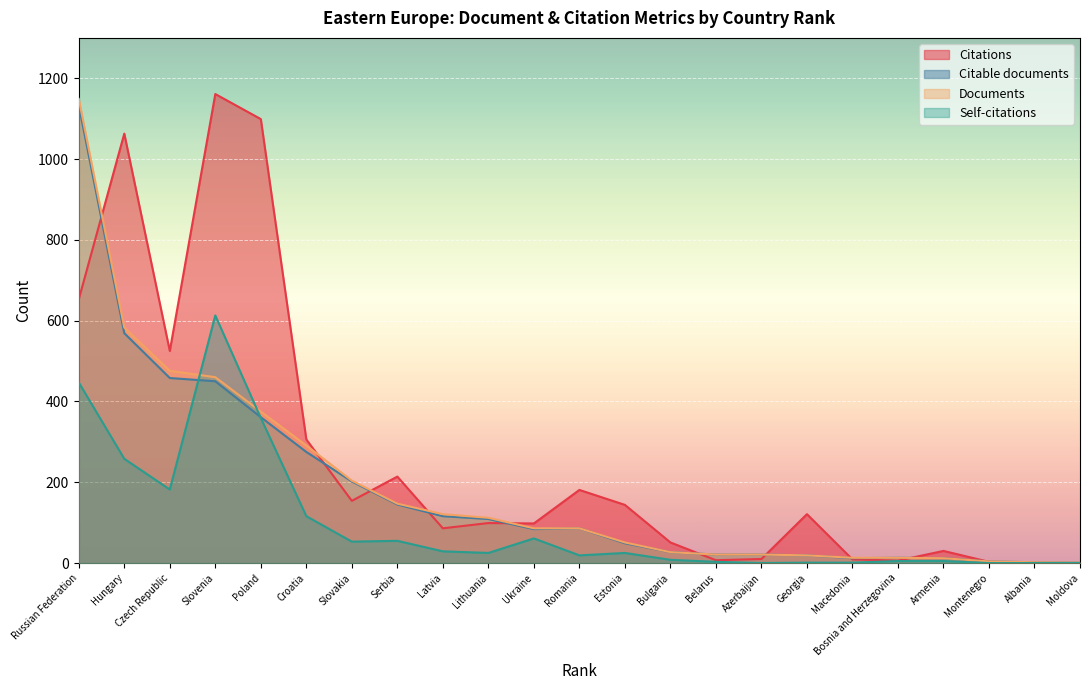

Reading left to right, extract all data points from this chart.

Citations: 653	1063	525	1161	1099	306	154	214	86	99	98	181	144	51	7	10	121	9	6	30	3	0	0
Citable documents: 1133	569	458	450	361	275	202	145	116	109	84	86	49	27	21	21	19	12	13	12	4	2	1
Self-citations: 447	258	182	613	359	116	53	55	29	25	61	19	25	8	3	0	1	1	5	5	0	0	0
Documents: 1149	583	476	460	375	291	204	147	121	112	86	86	51	27	21	21	19	13	13	12	4	2	1